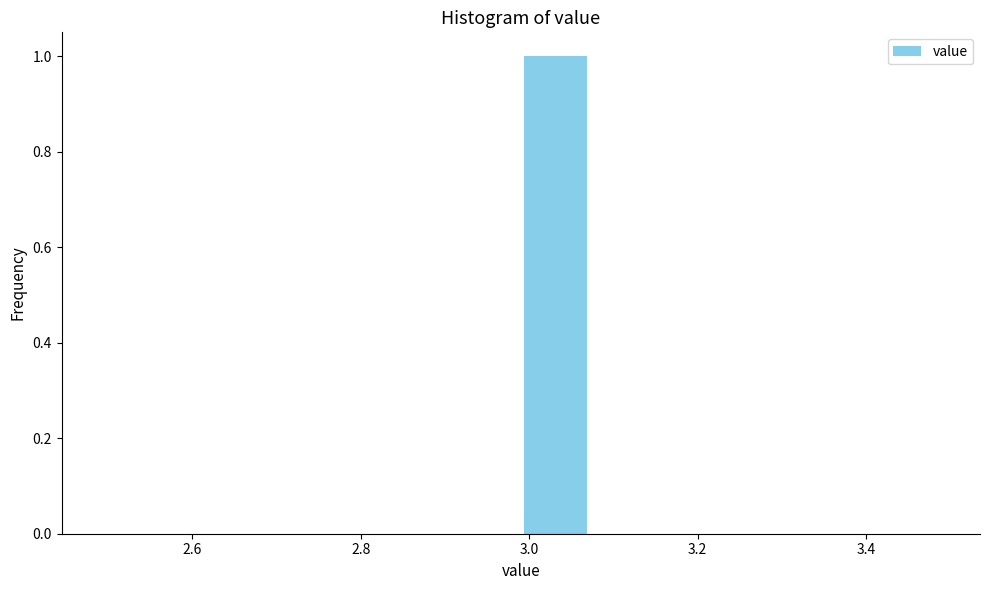

Reading left to right, list every bar in this chart as the range it spans on the x-axis followed by its height. Neither the bar edges nor the heights are printed on the chart, so give them approximately, as read against the axes.

2.50 to 2.58: 0
2.58 to 2.66: 0
2.66 to 2.74: 0
2.74 to 2.82: 0
2.82 to 2.90: 0
2.90 to 3.00: 0
3.00 to 3.08: 1
3.08 to 3.16: 0
3.16 to 3.24: 0
3.24 to 3.32: 0
3.32 to 3.40: 0
3.40 to 3.50: 0